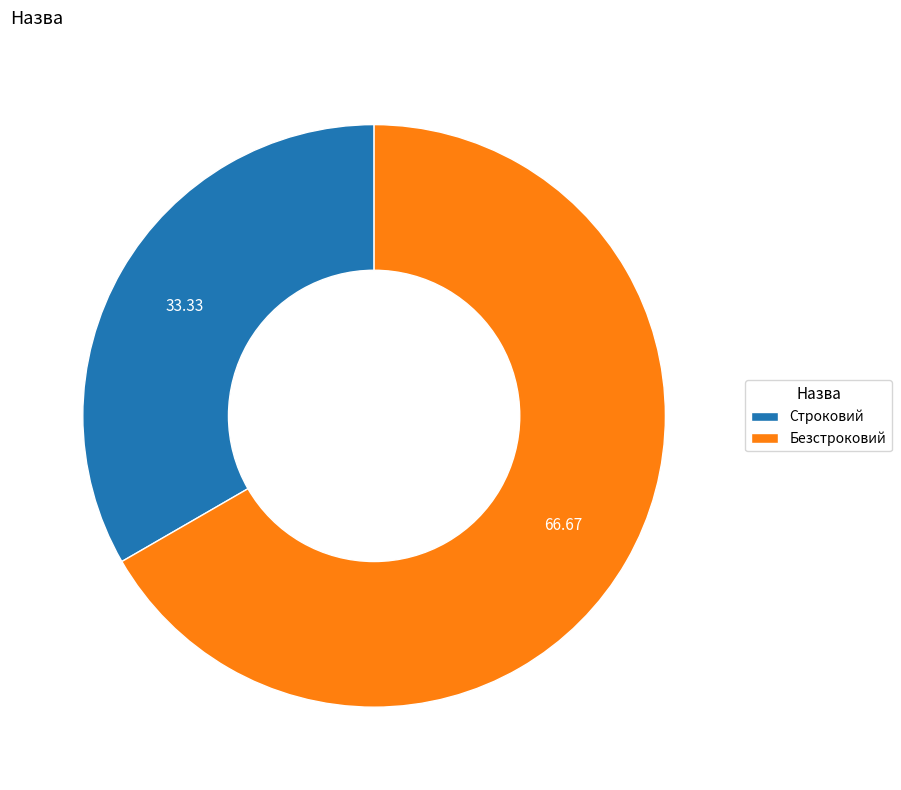

Is there a majority slice in this chart?

Yes